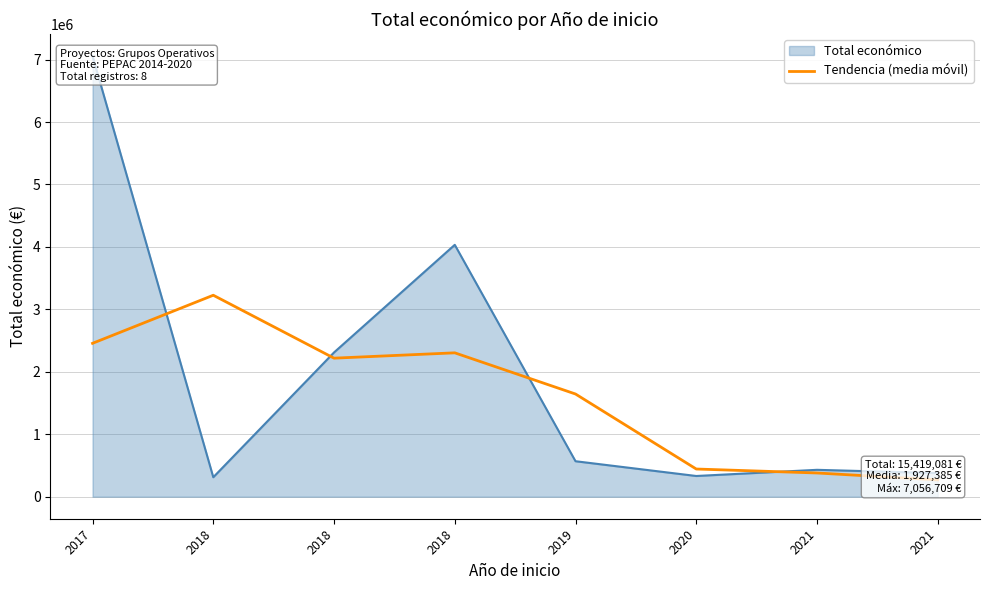

The chart shows a value of 2218340.3 at 2018. True or false?

True